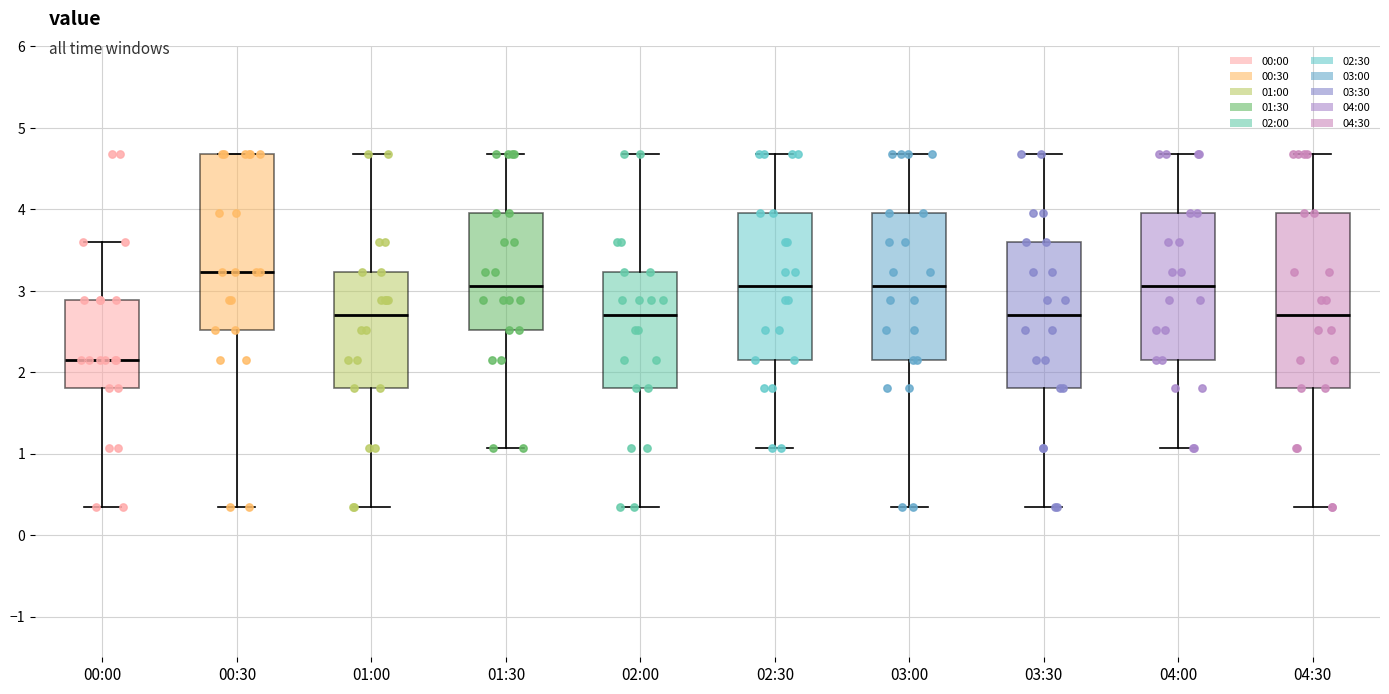

Which box has the highest median line?

00:30